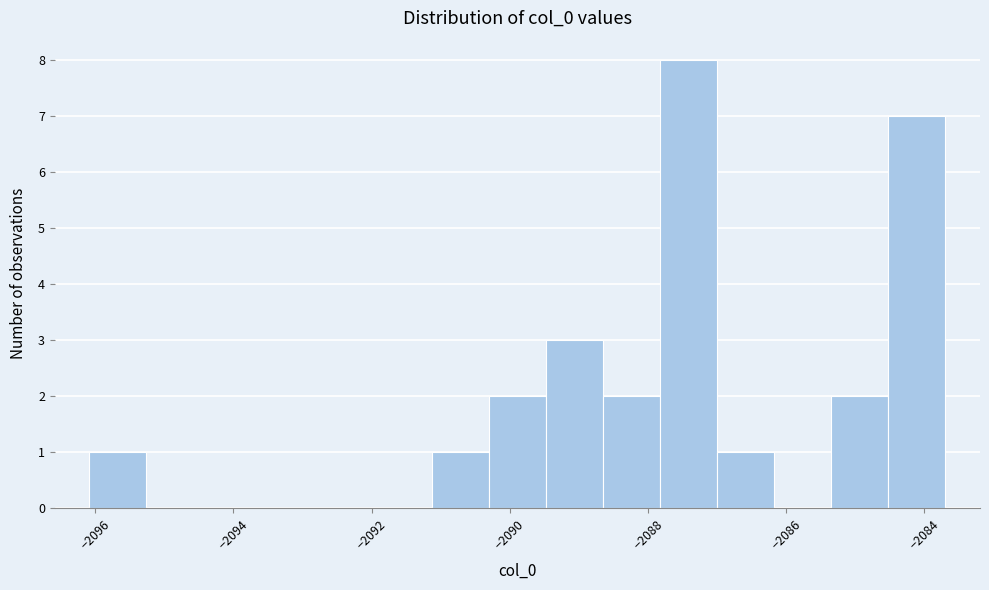

How tall is the bar that spans -2088.6 to -2087.8 on the x-axis? Neither the bar edges nor the heights are printed on the chart, so give them approximately, as read against the axes.

2